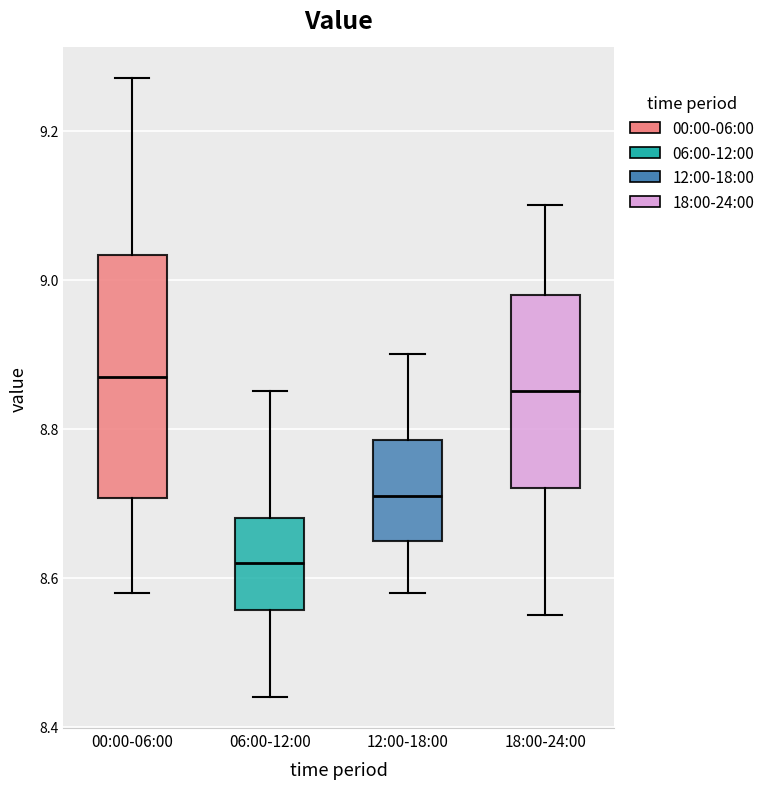

Where is the lower edge of the box for 00:00-06:00 on the y-axis? The values are not printed on the chart, so give them approximately, as read against the axis.

8.70